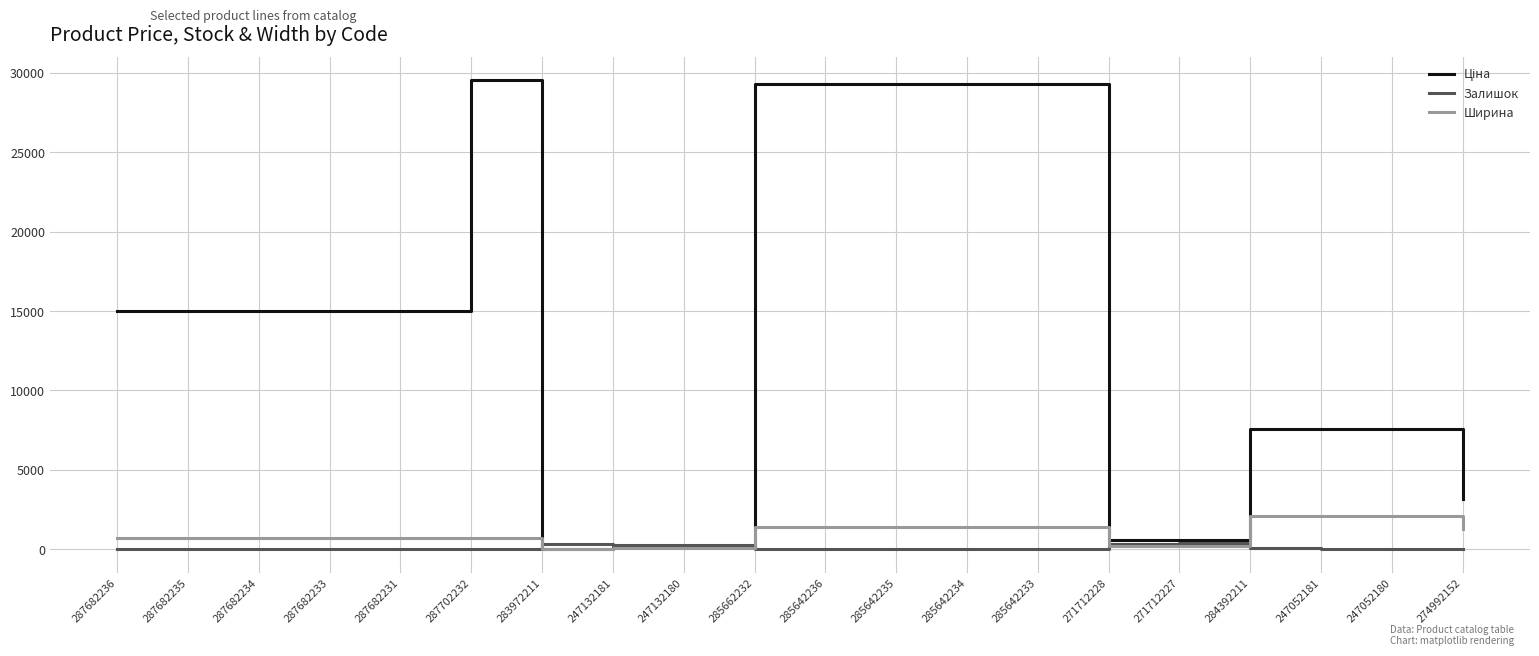

What is the average value of the Залишок series?

85.6